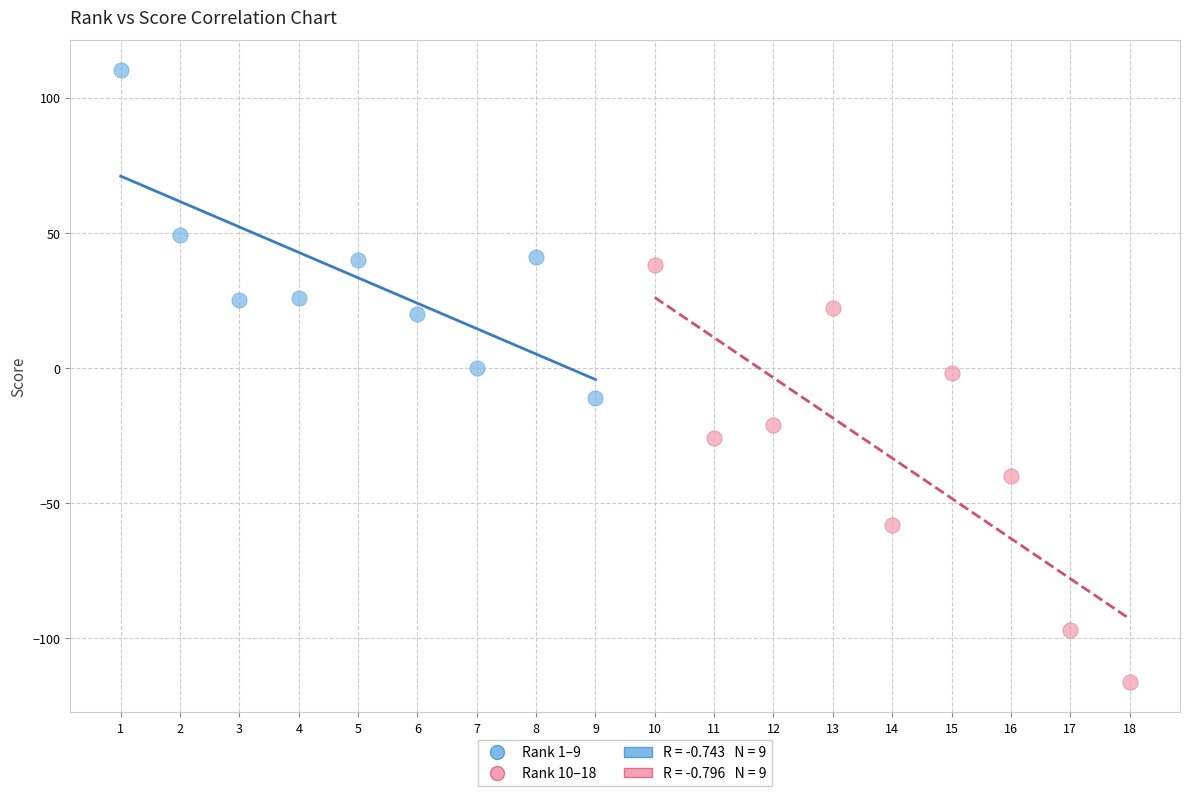

Which series has the widest spread of Y values?

Rank 10–18